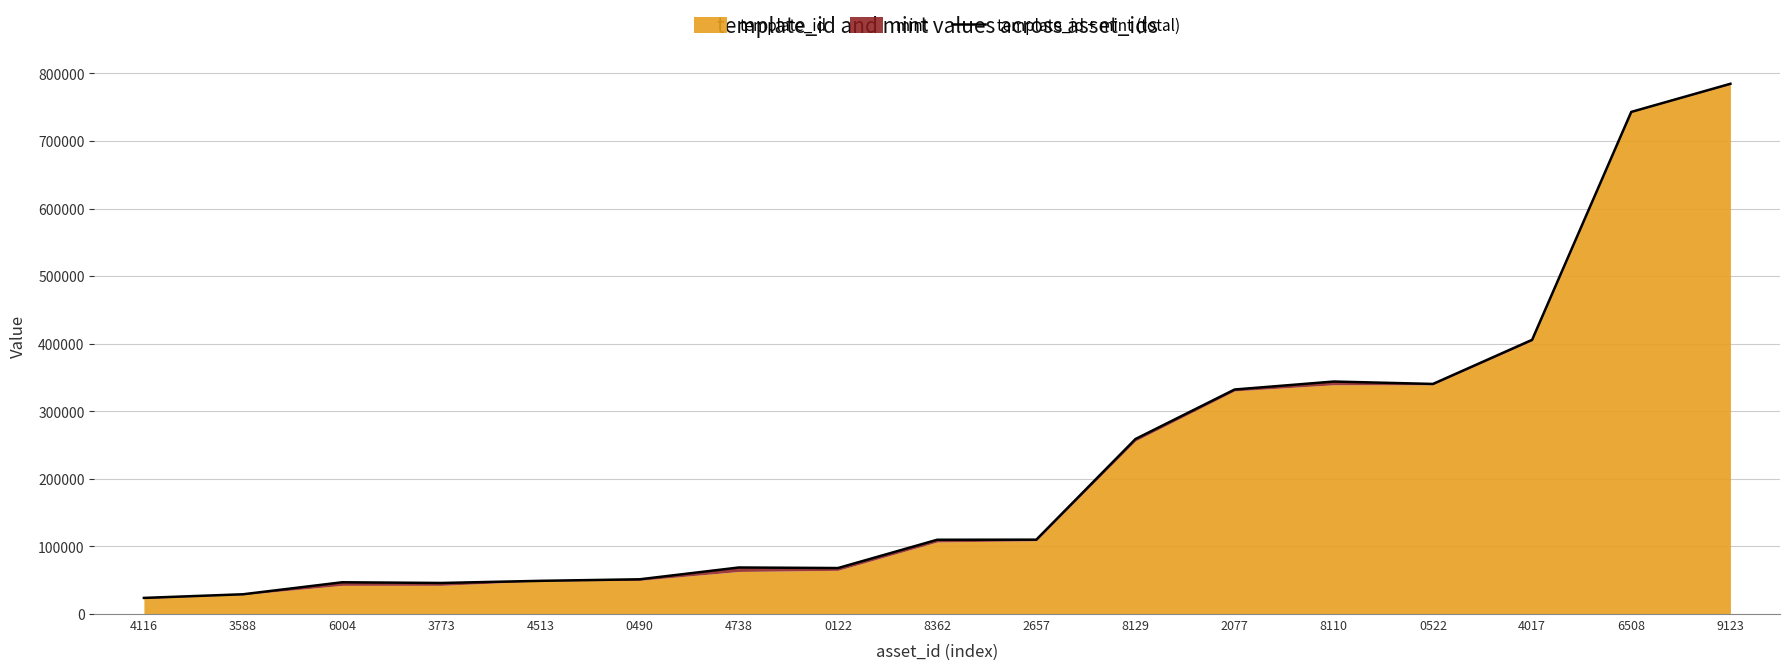

True or false: there are more than 0 points higher than both neighbors.

True